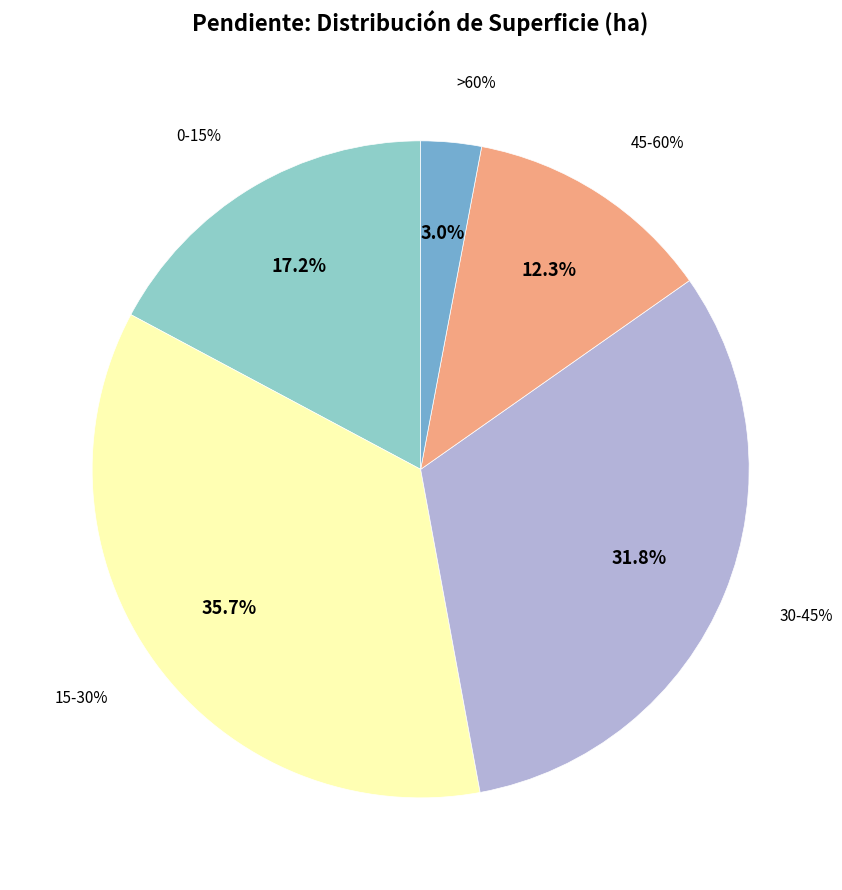

Is it true that 15-30% is 36% of the pie?

True